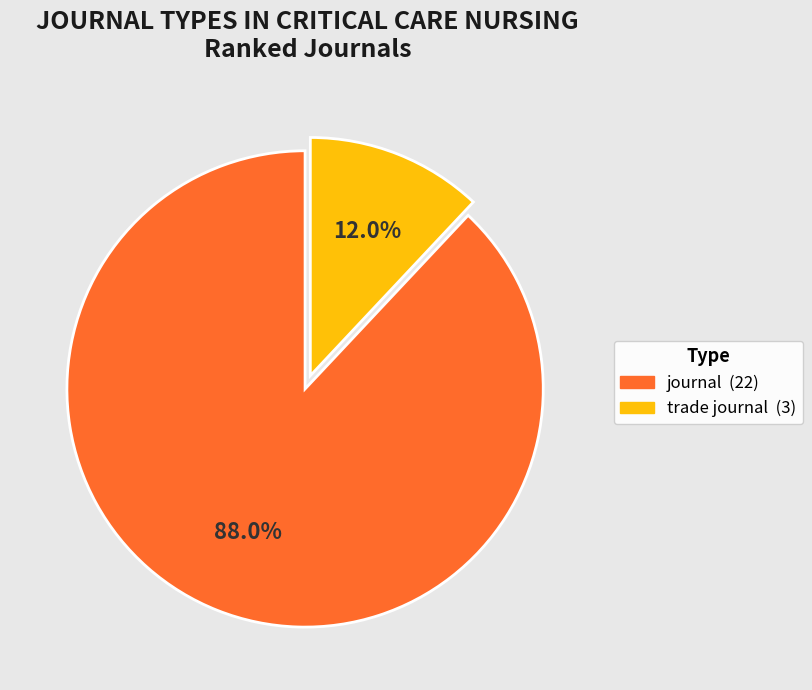

How many slices are in this pie chart?

2